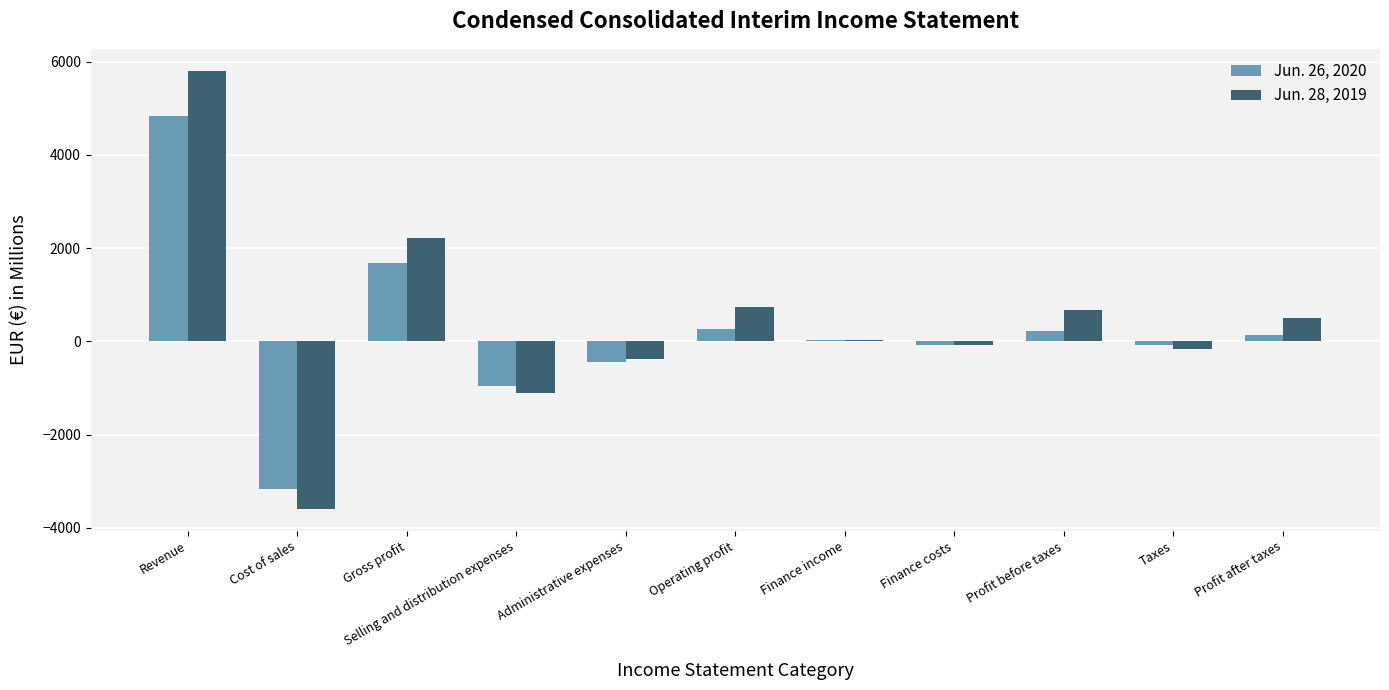

What are all the series names shown in the legend?

Jun. 26, 2020, Jun. 28, 2019